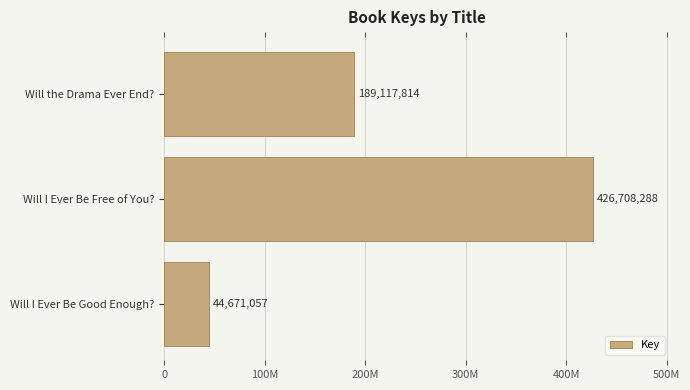

Are the bars horizontal?

Yes